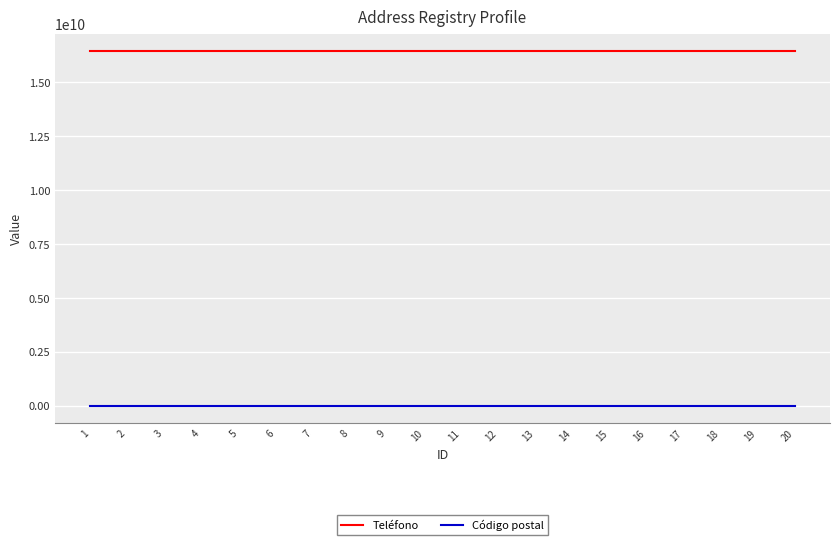

True or false: Código postal and Teléfono cross at least once.

False